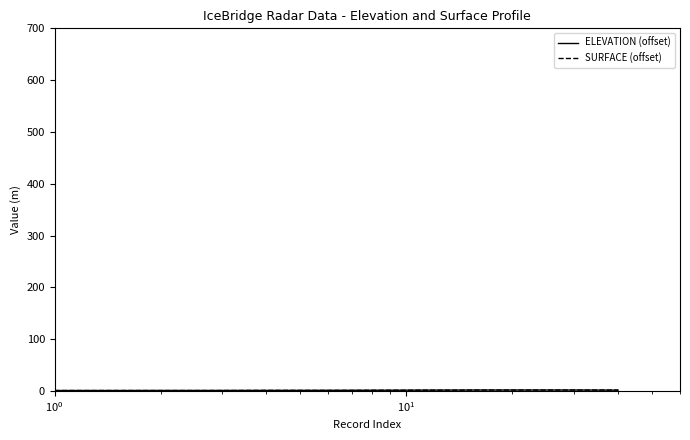

Does the chart have visible grid lines?

No